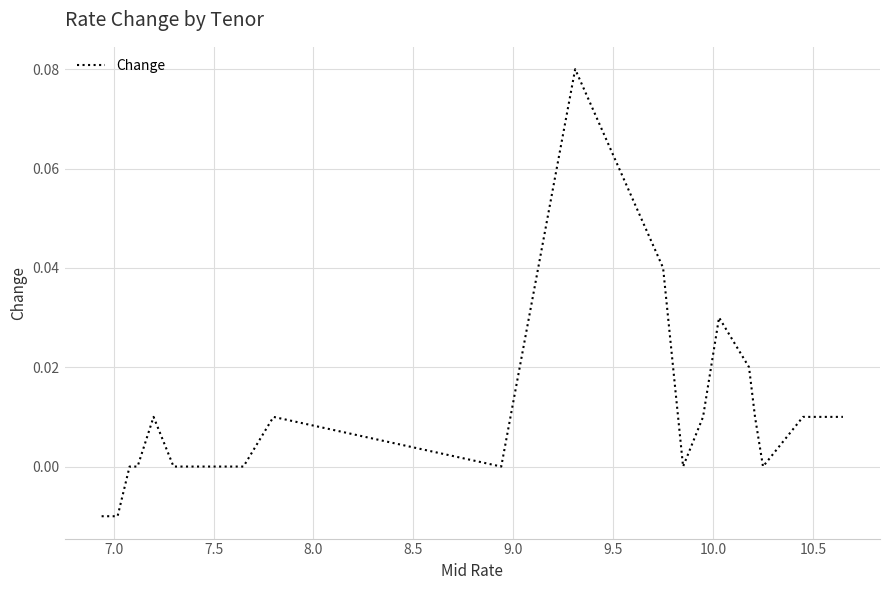

How many lines are shown in the chart?

1